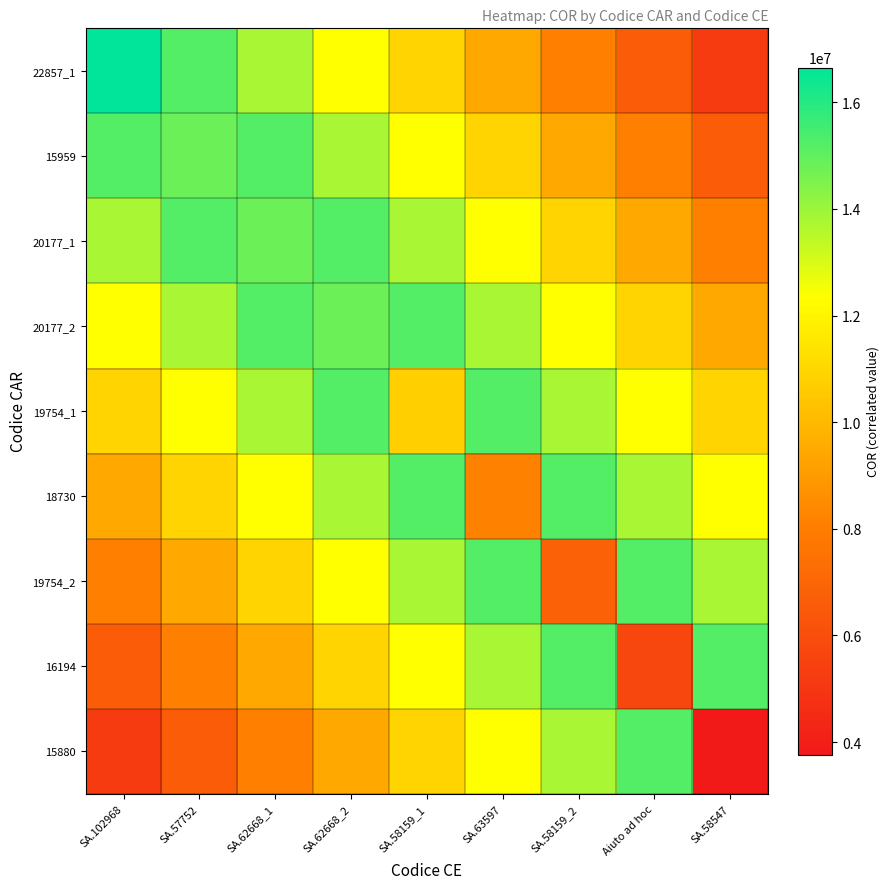

Which series has the widest spread of values?

22857_1